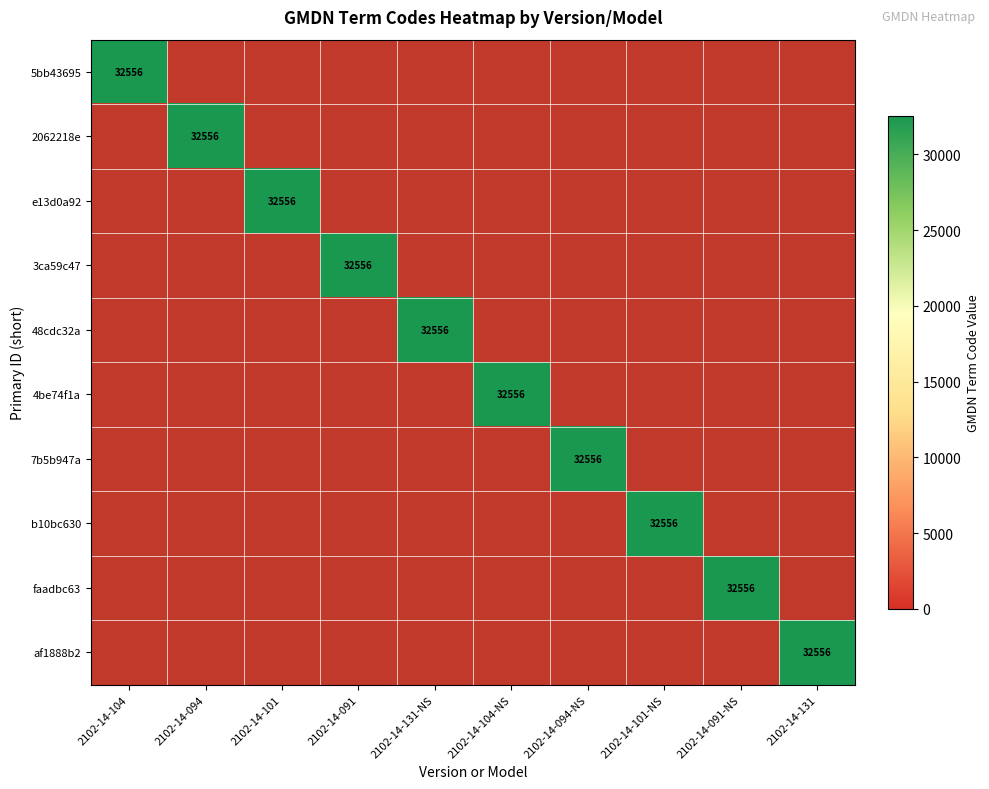

True or false: 48cdc32a has a value of 58283 at 2102-14-131-NS.

False